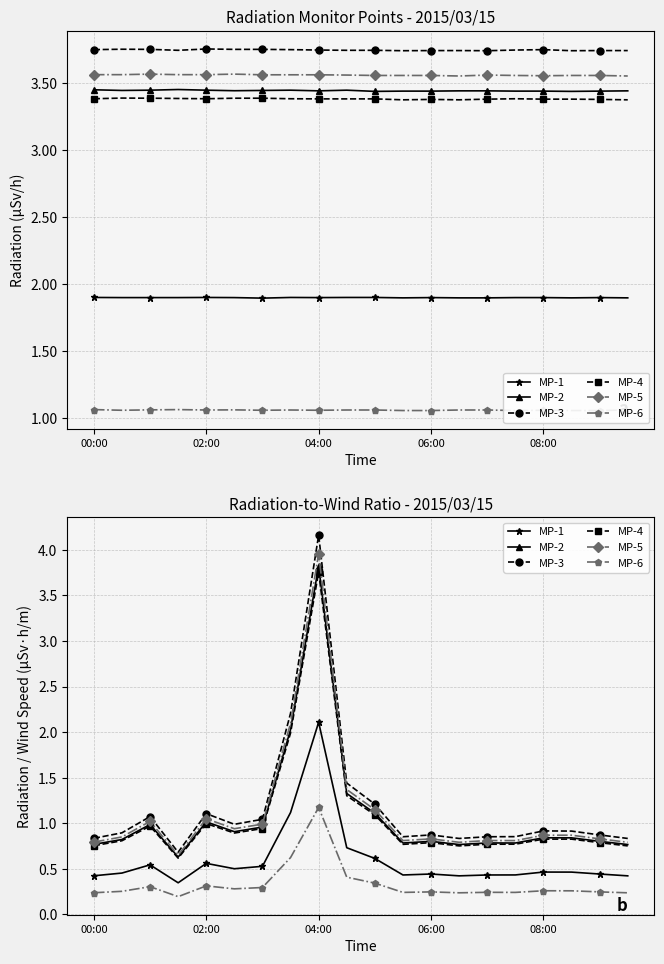

True or false: MP-5 has more than 0 interior local peaks.

True